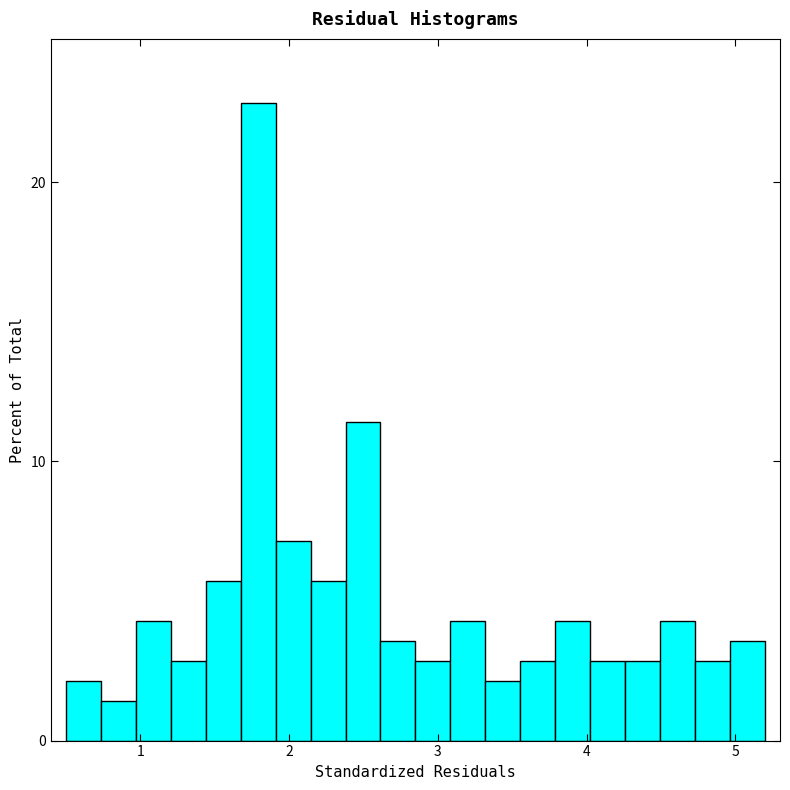

Read against the x-axis, roughly where is the centre of the tallest bar?

1.8